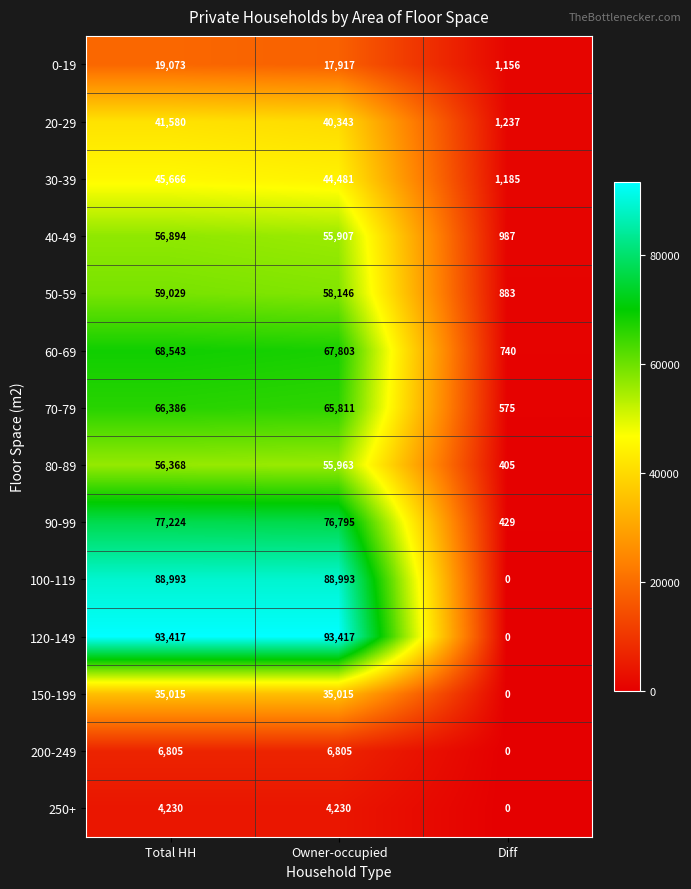

What is the difference between the maximum and minimum values in the 60-69 series?

67803